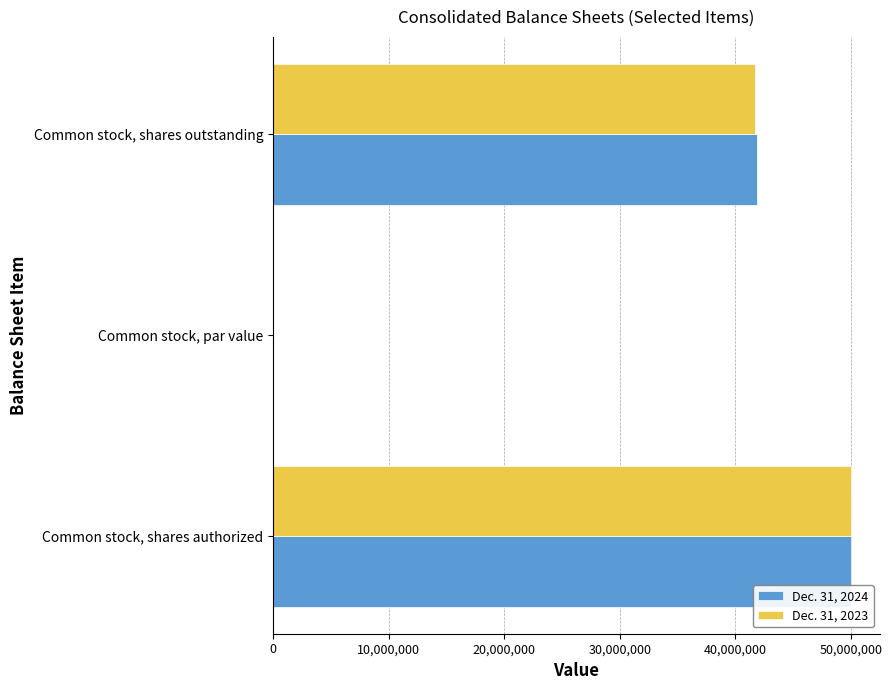

What is the total value across all series at Common stock, shares outstanding?

83538488